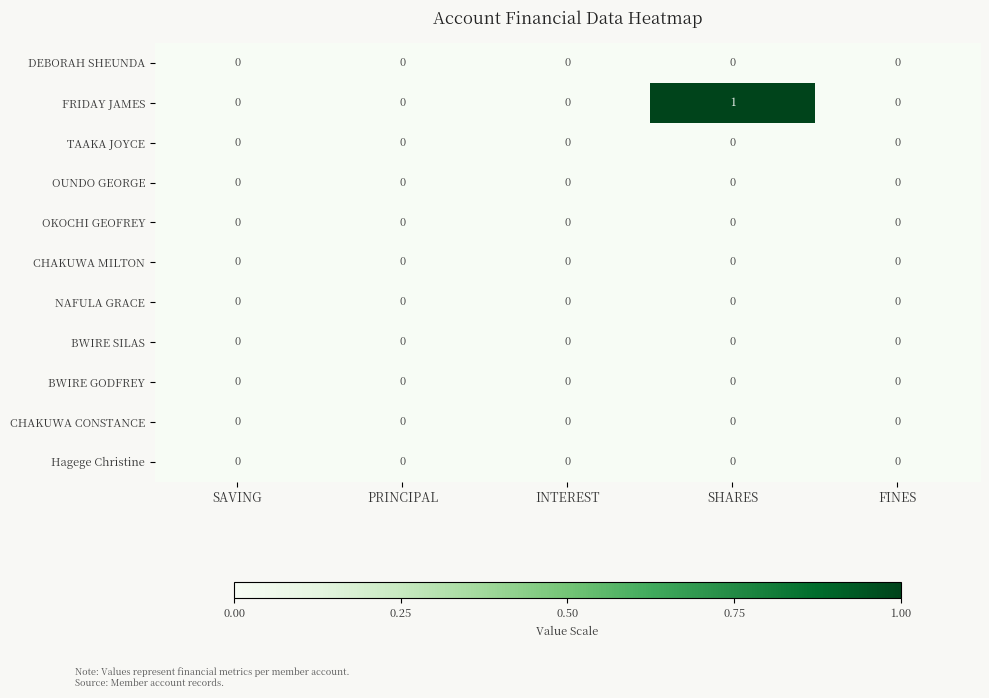

Which series has the largest total across all categories?

FRIDAY JAMES